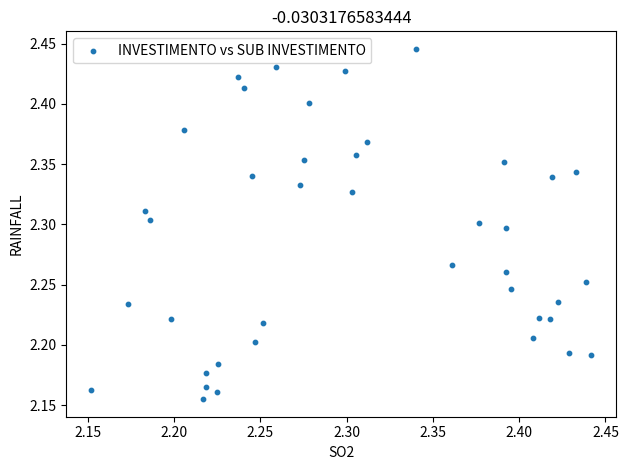

What is the range of Y values (max minus min)?

0.3